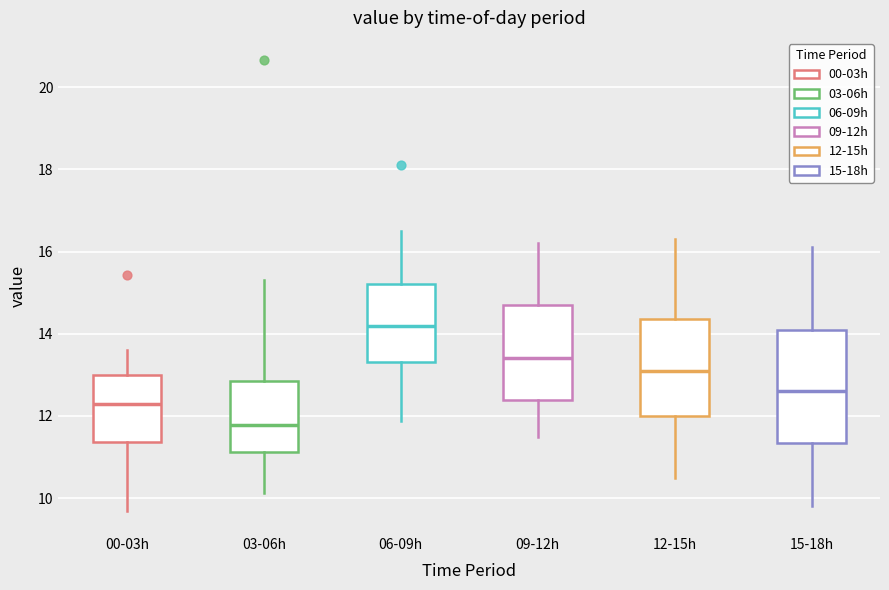

Where is the upper edge of the box for 03-06h on the y-axis? The values are not printed on the chart, so give them approximately, as read against the axis.

12.8